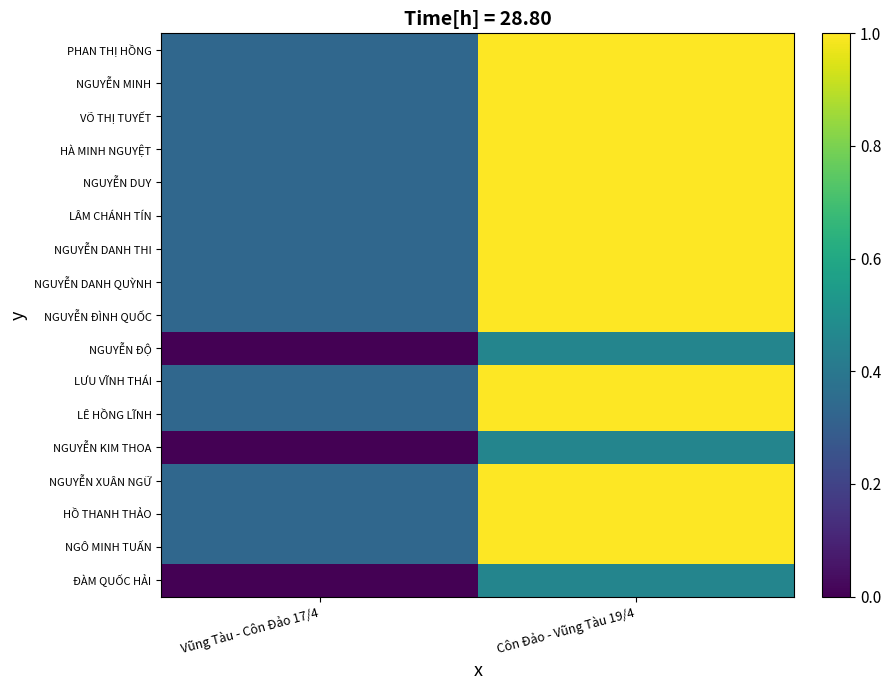

At how many categories does at least one series exceed 0?

2